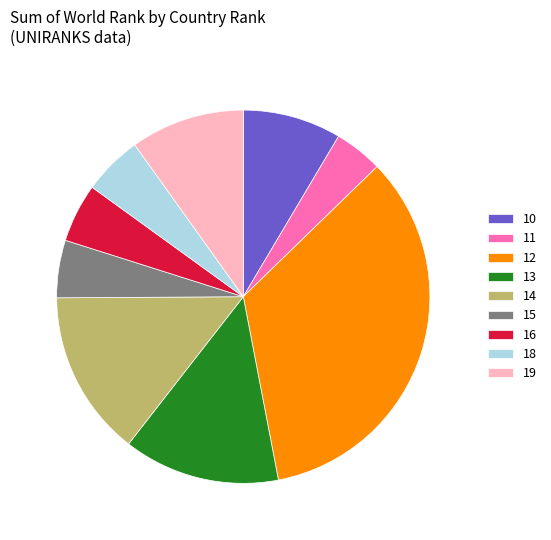

Which has a higher value, 15 or 14?

14